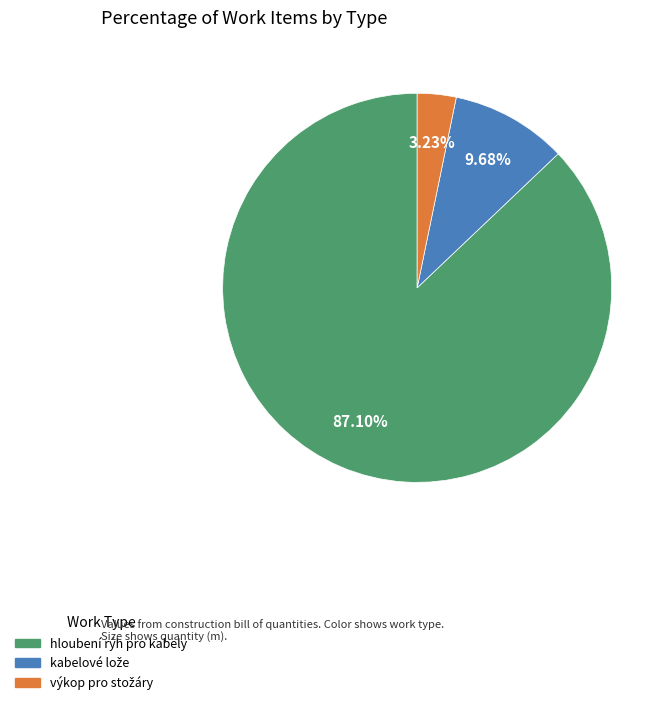

Which category accounts for the majority?

hloubení rýh pro kabely